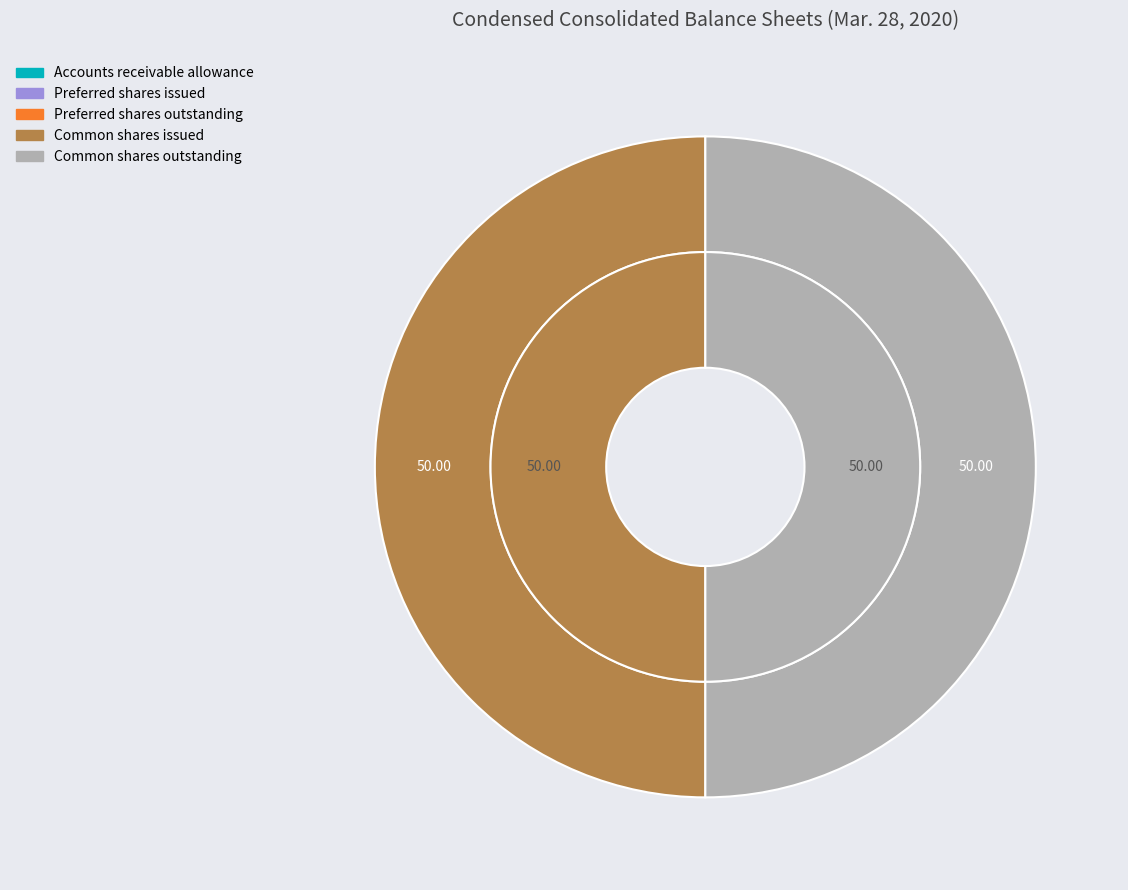

To the nearest percent, what is the difference between the largest and smallest slice percentages?

50%